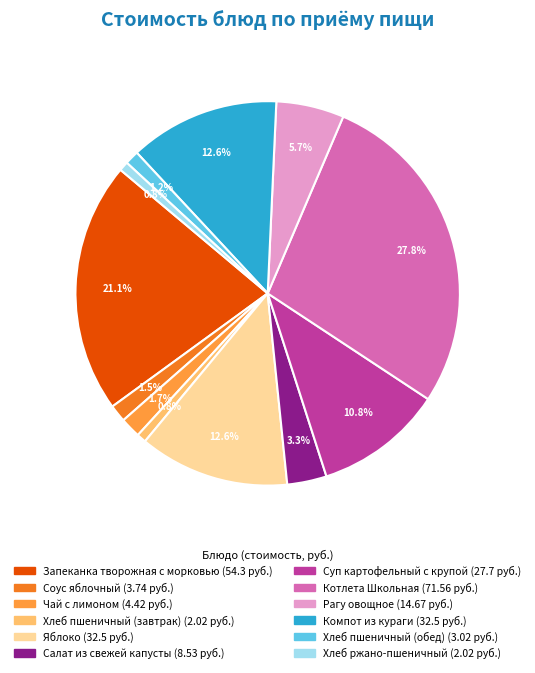

Is it true that Хлеб пшеничный (завтрак) is 12% of the pie?

False